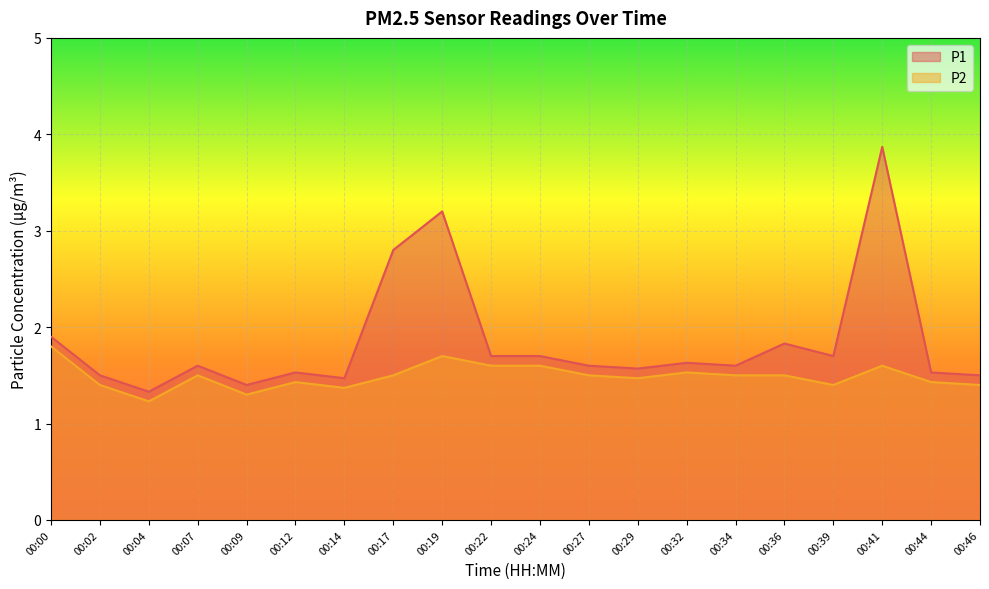

What is the average value of the P1 series?

1.8